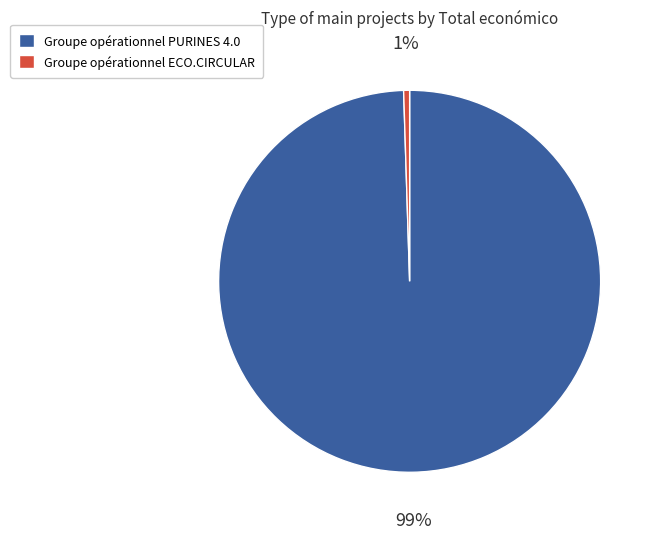

Does Groupe opérationnel PURINES 4.0 represent more than half of the total?

Yes